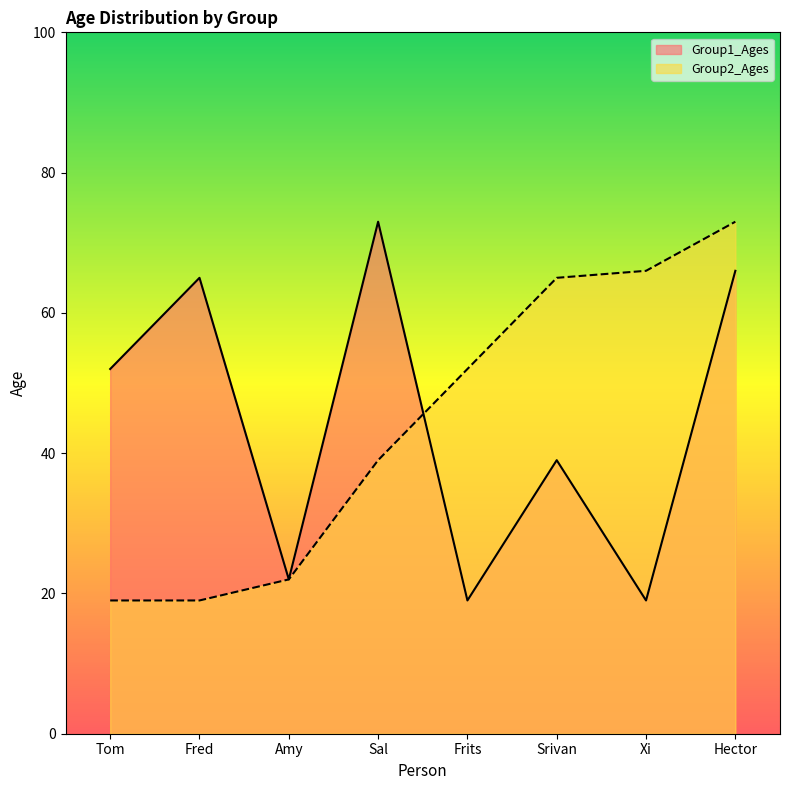

What is the sum of all Group1_Ages values?

355